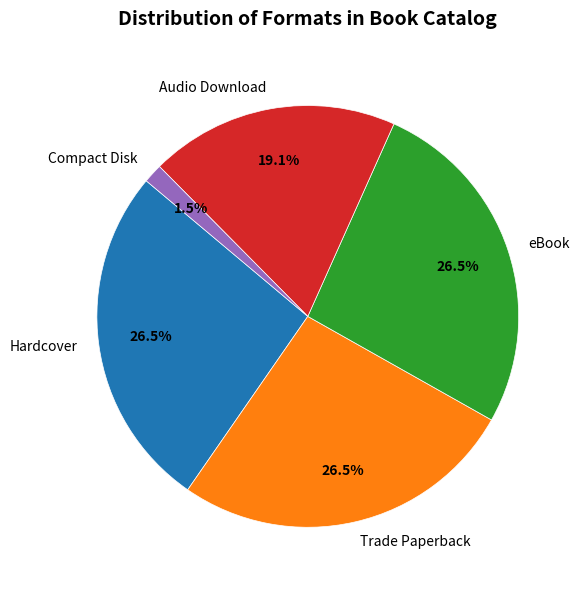

Is Trade Paperback the majority of the pie?

No